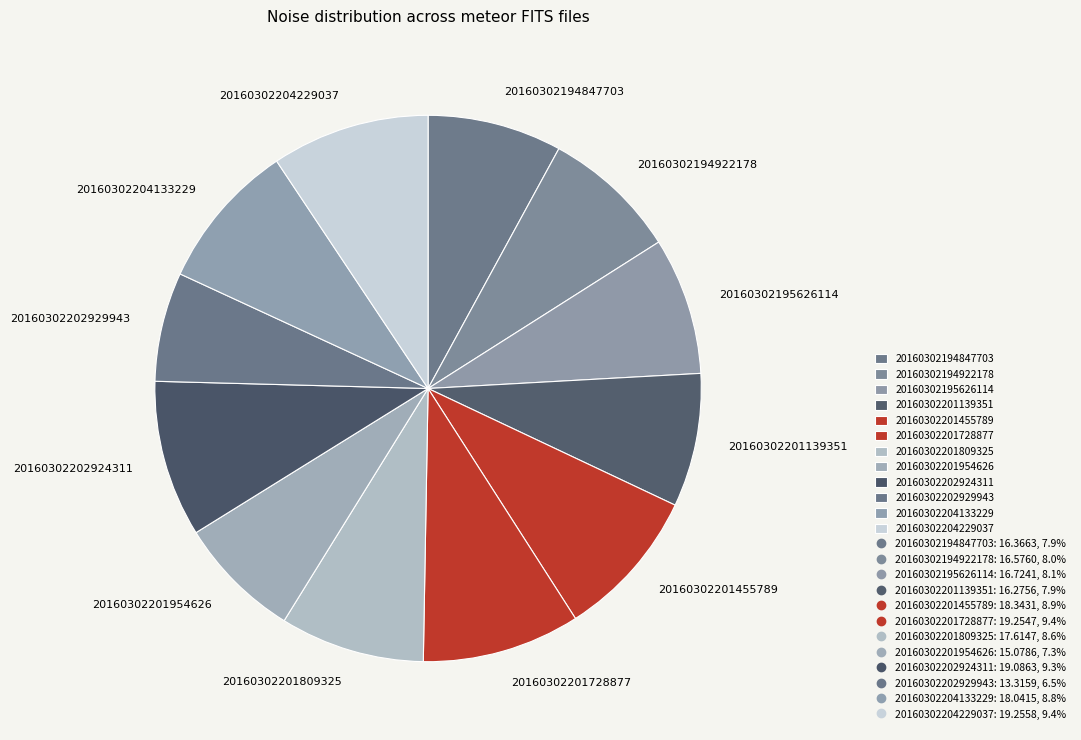

Which has a higher value, 20160302194847703 or 20160302201728877?

20160302201728877